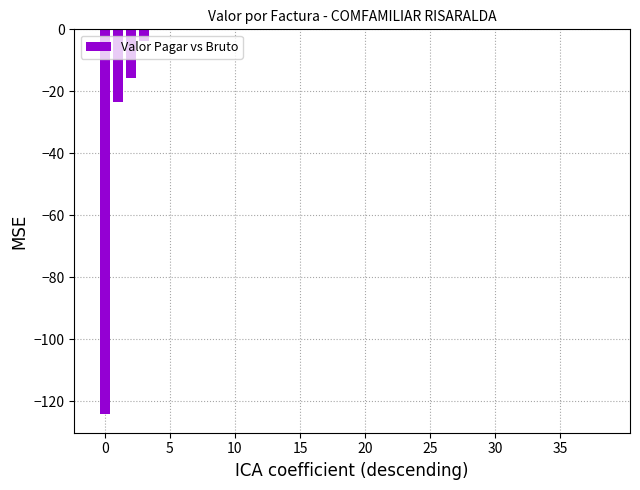

What is the sum of all values?

-167.0